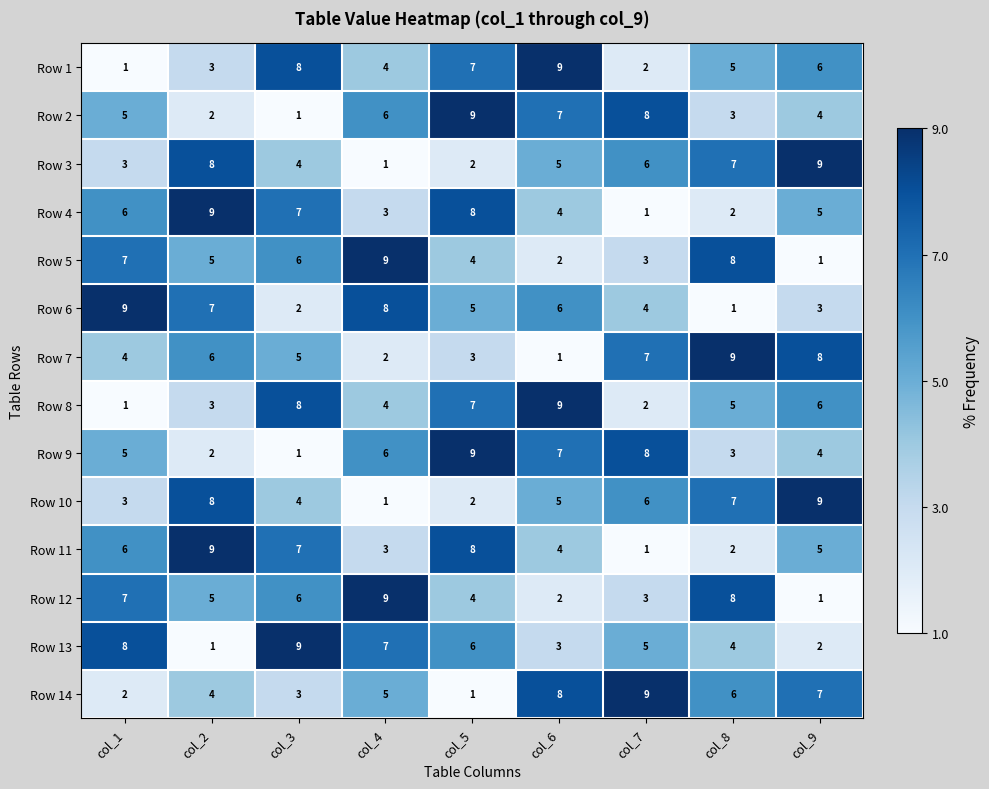

What is the difference between the highest and lowest values at col_2?

8